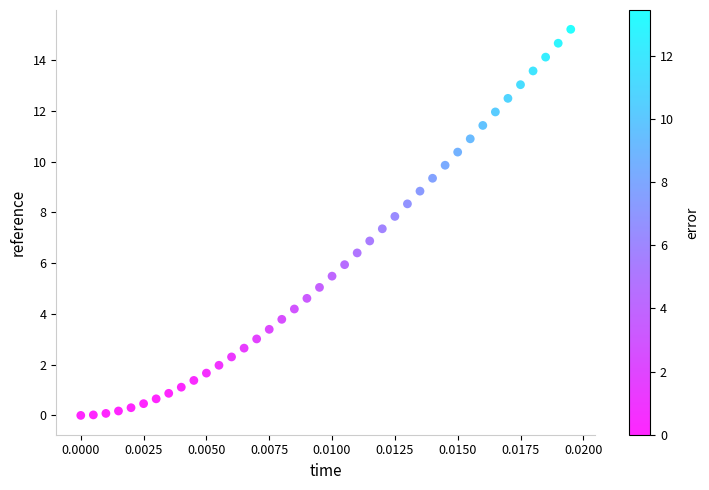

What is the range of Y values (max minus min)?

15.2